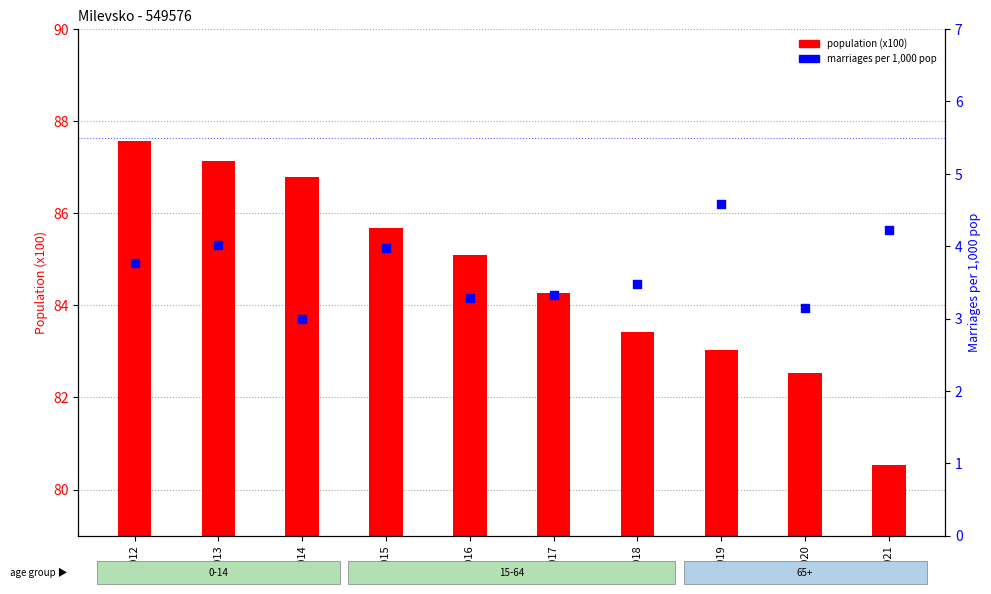

Which series has the largest total across all categories?

population (x100)